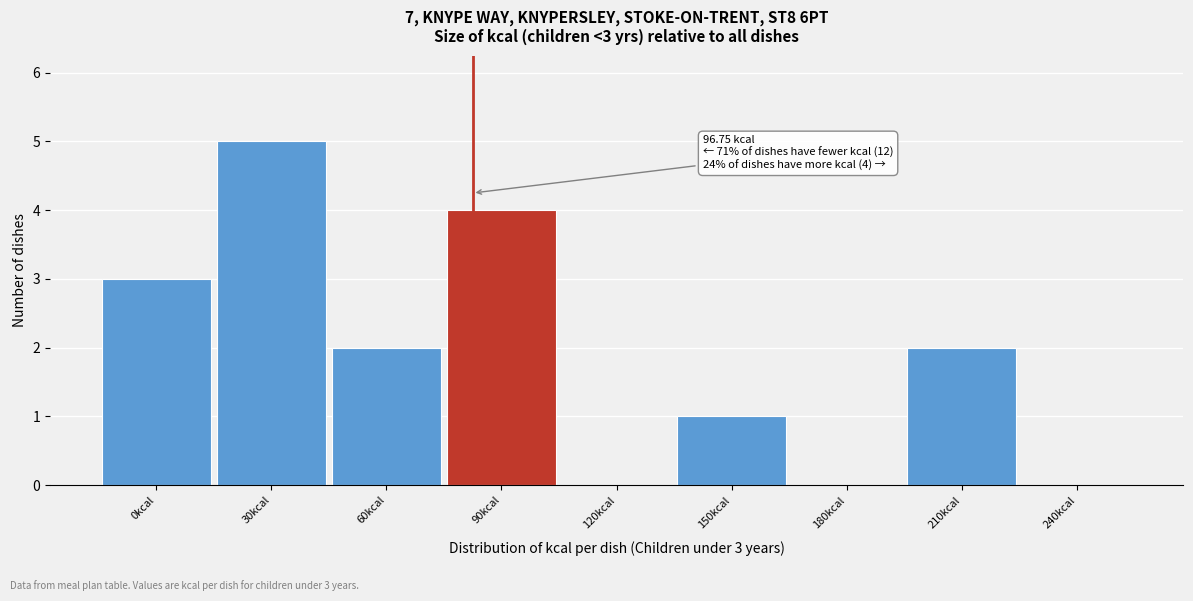

Reading right to left, what are all the values shown in this chart?

240kcal=0	210kcal=2	180kcal=0	150kcal=1	120kcal=0	90kcal=4	60kcal=2	30kcal=5	0kcal=3